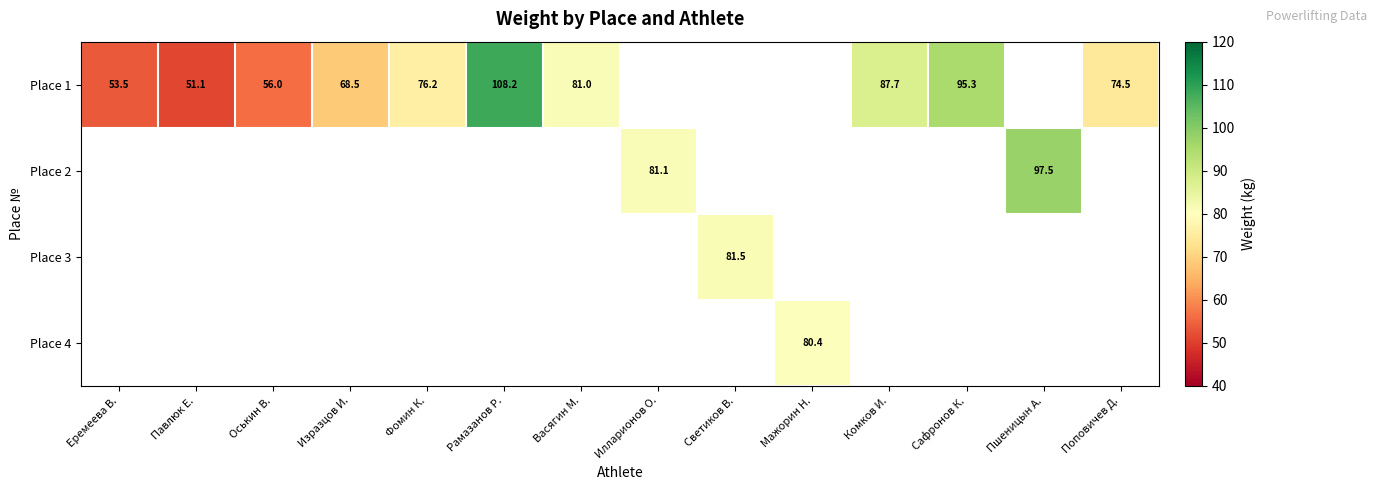

What is the sum of the Place 1 values at Еремеева В. and Сафронов К.?

148.8